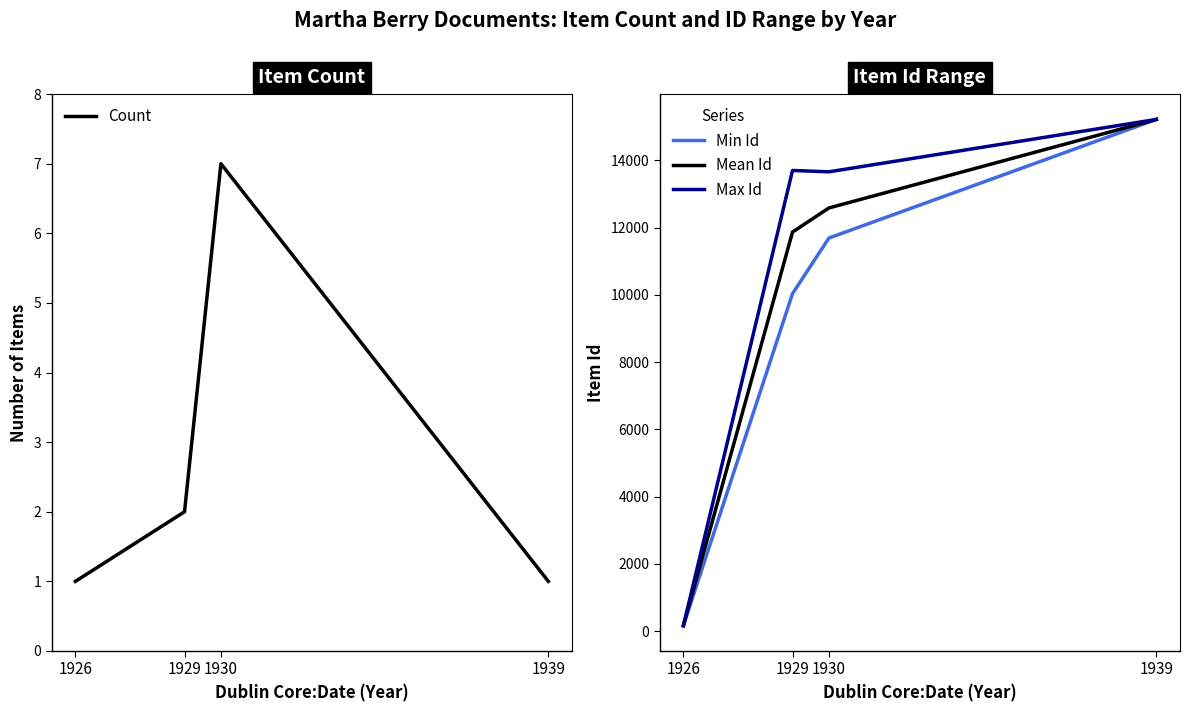

At which category does Max Id reach its first local peak?

1929